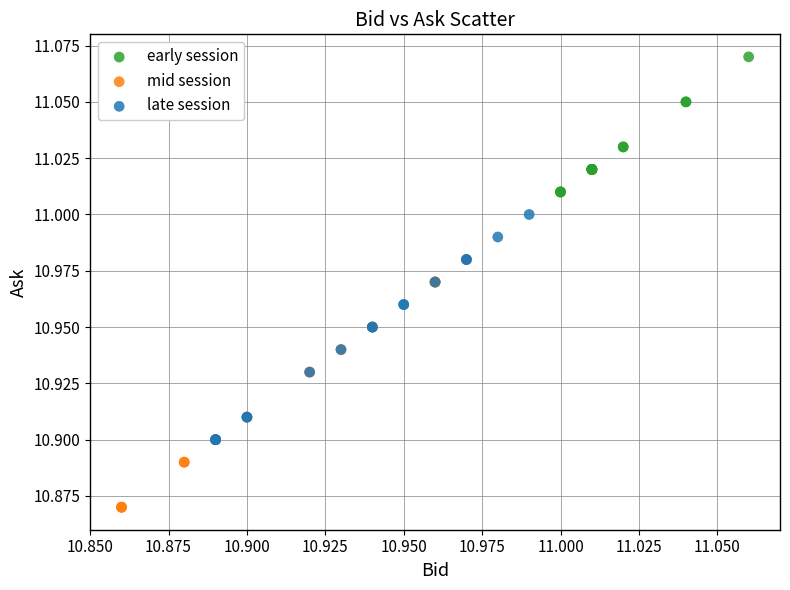

Which series reaches the maximum Y coordinate?

early session